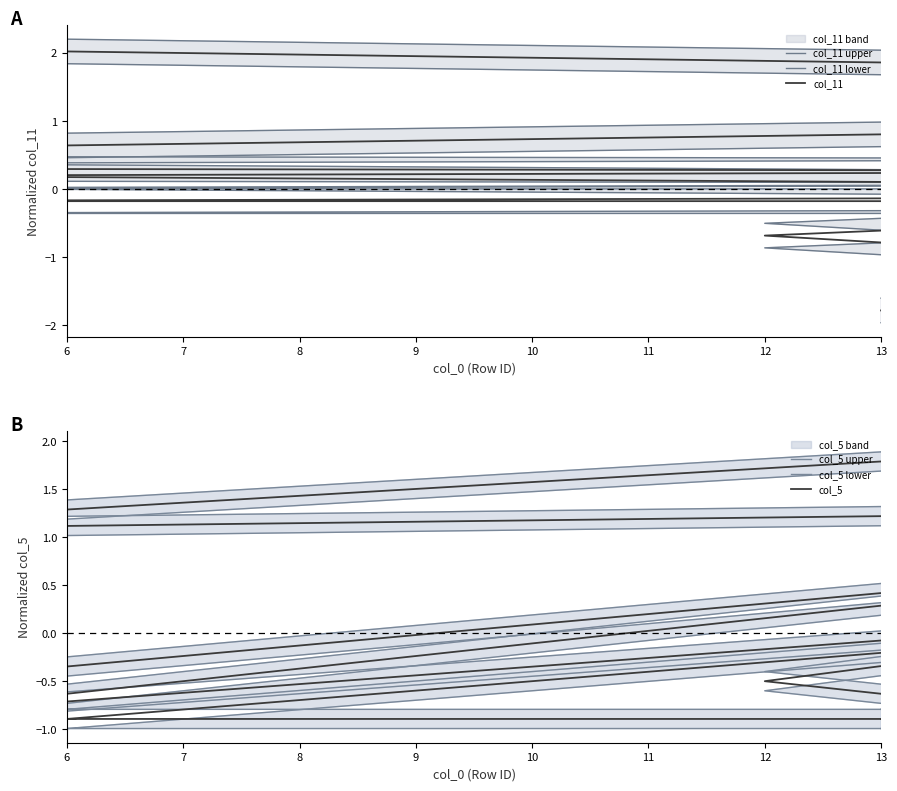

True or false: col_11 lower has a value of 0.3 at 8.

False